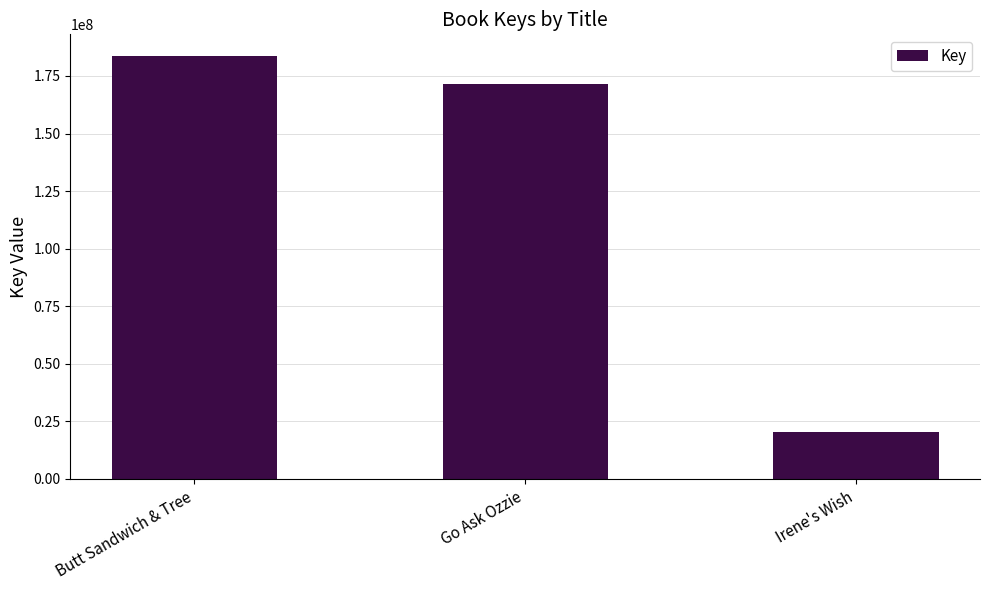

What is the greatest value displayed?

183871174